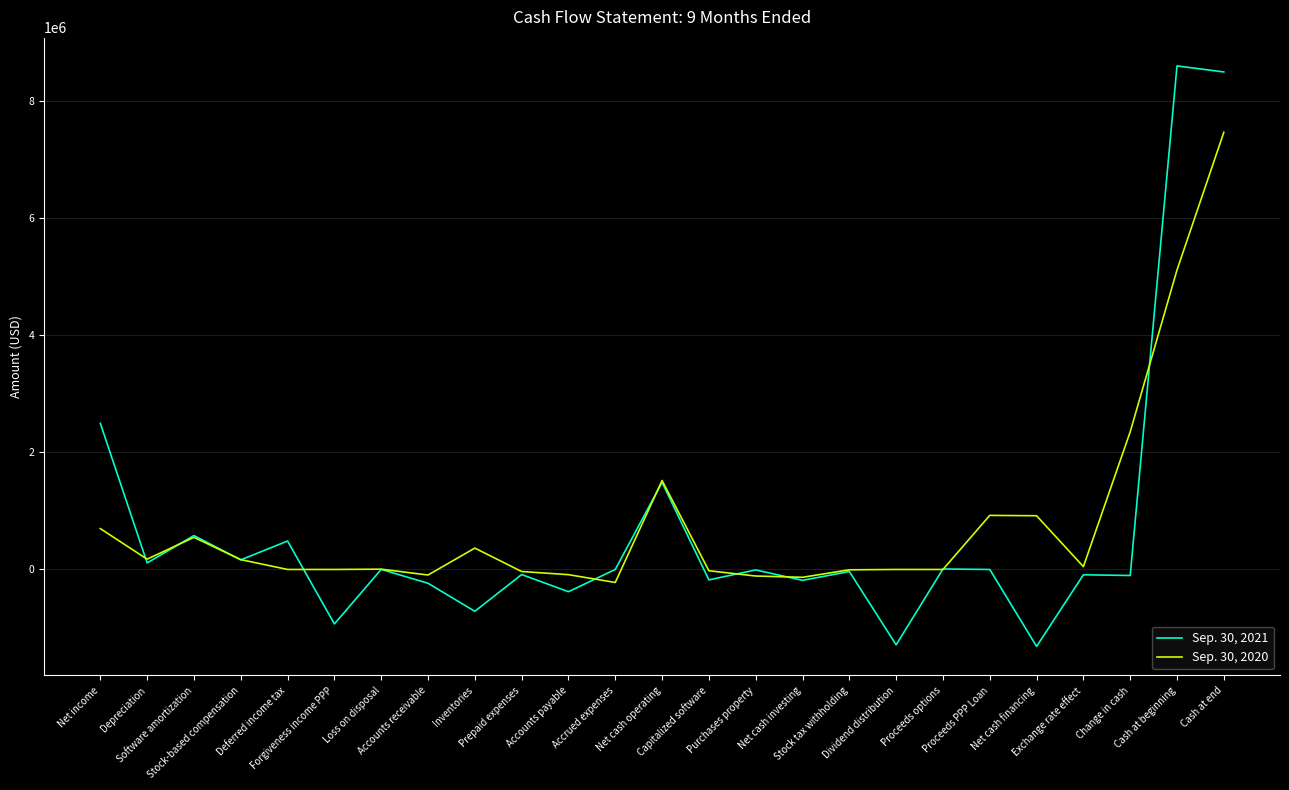

What are all the series names shown in the legend?

Sep. 30, 2021, Sep. 30, 2020